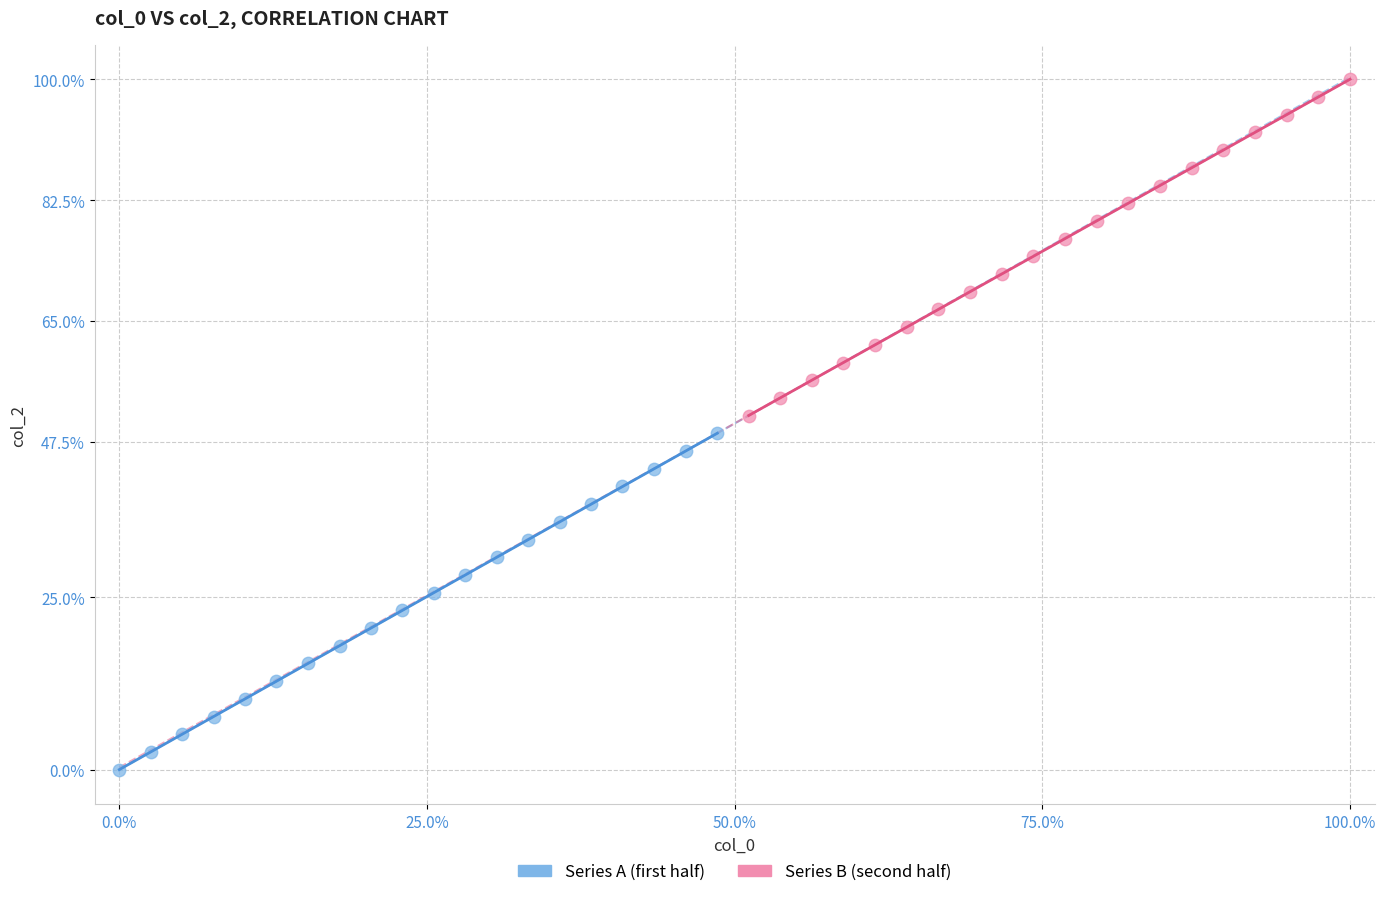

Which series reaches the minimum Y coordinate?

Series A (first half)